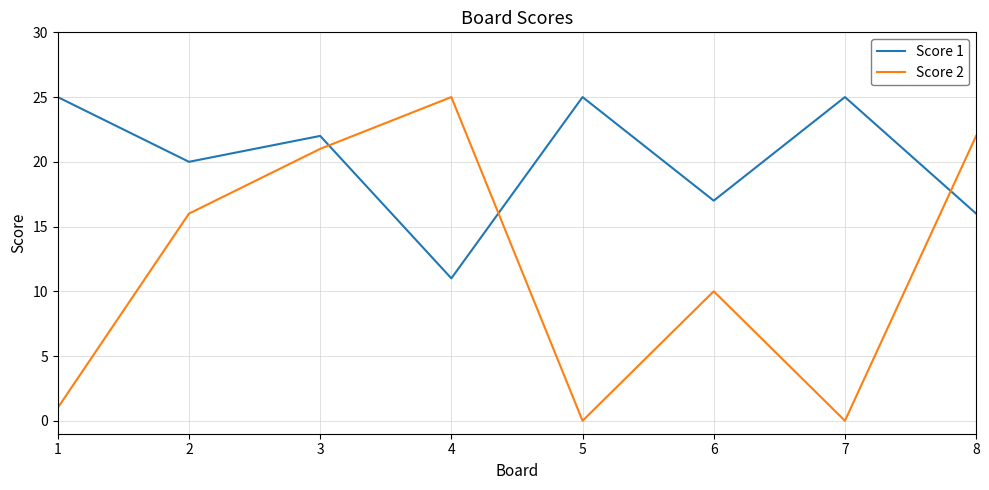

Which series ends up on top after the final intersection of Score 2 and Score 1?

Score 2